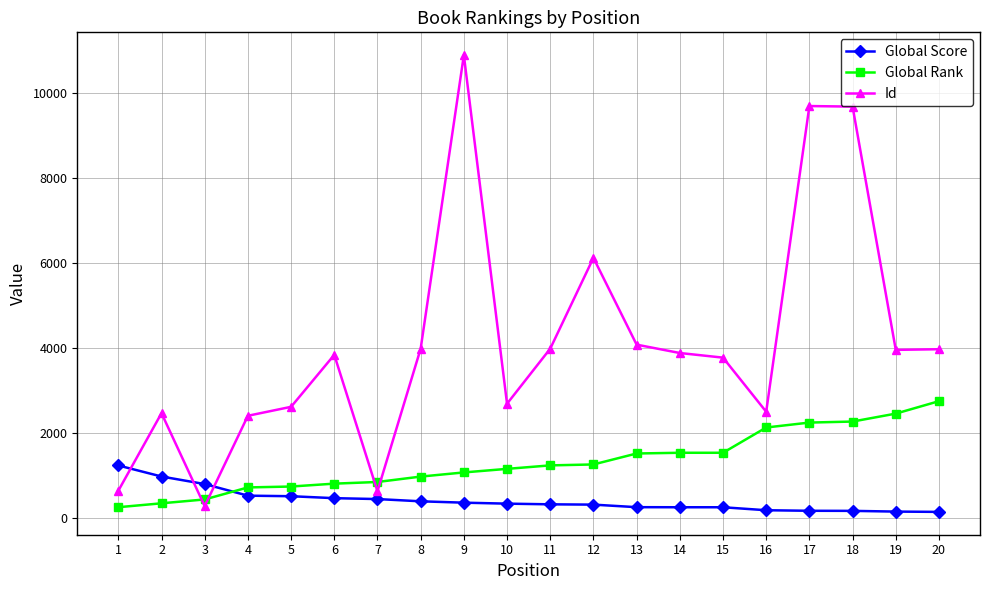

What is the total value across all series at 3?

1494